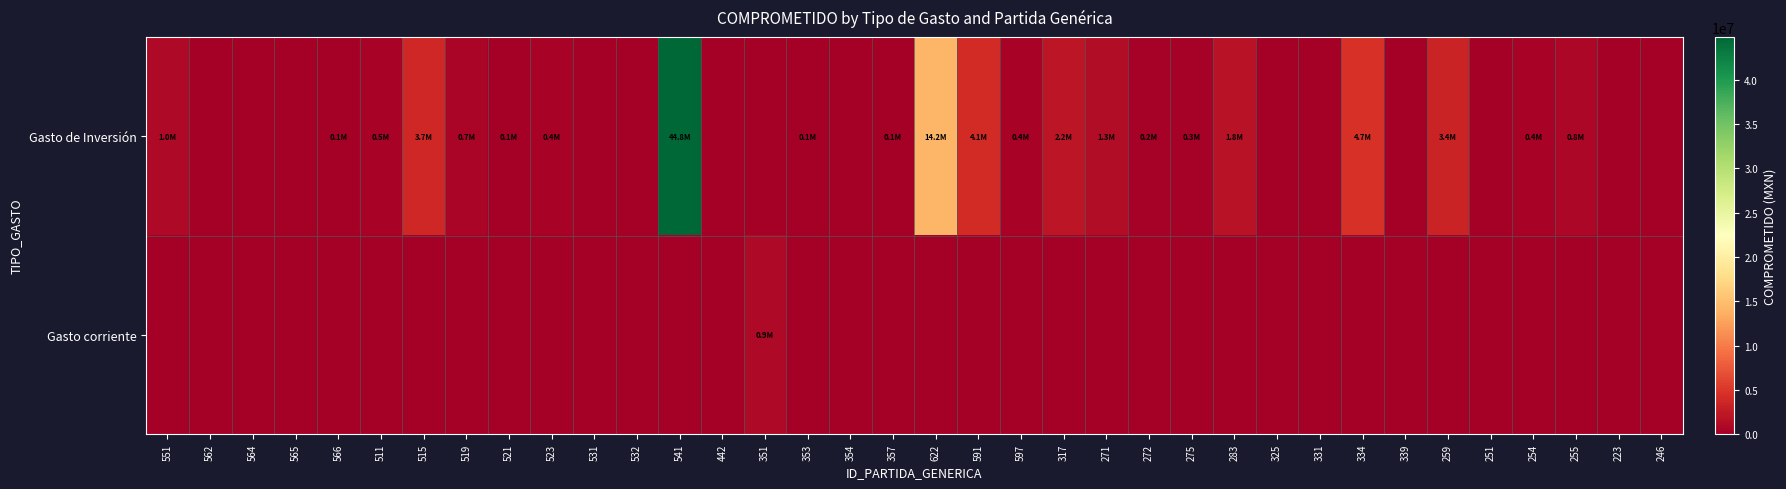

Between 357 and 334, which series saw the biggest shift?

Gasto de Inversión